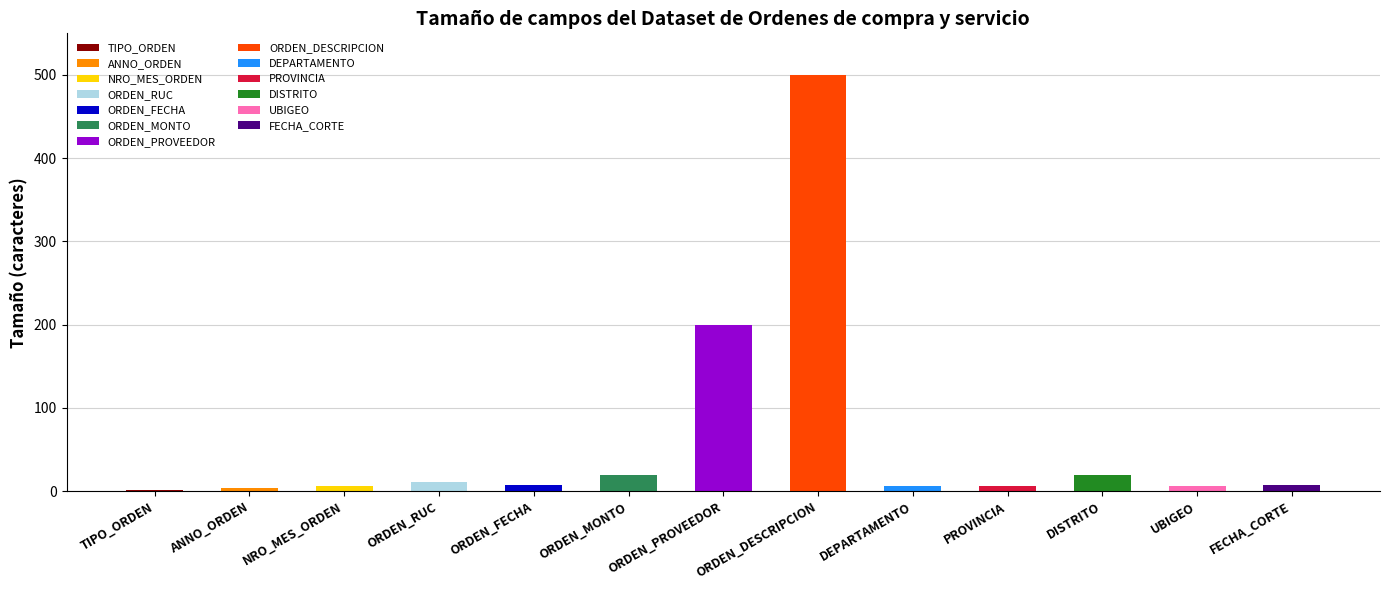

What is the label of the 3rd bar from the right?

DISTRITO